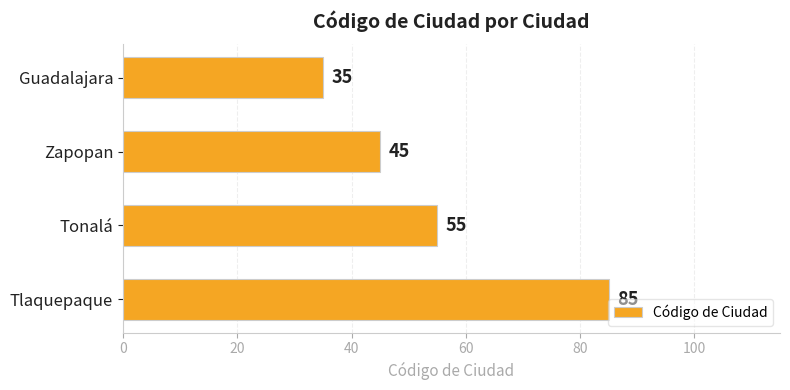

What position from the top is Tlaquepaque?

4